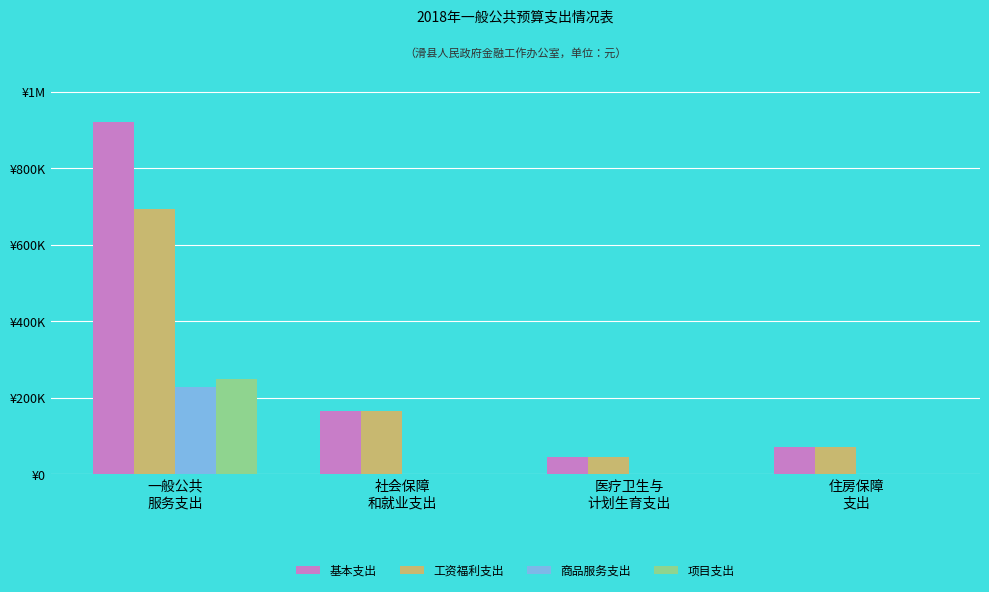

What are all the series names shown in the legend?

基本支出, 工资福利支出, 商品服务支出, 项目支出